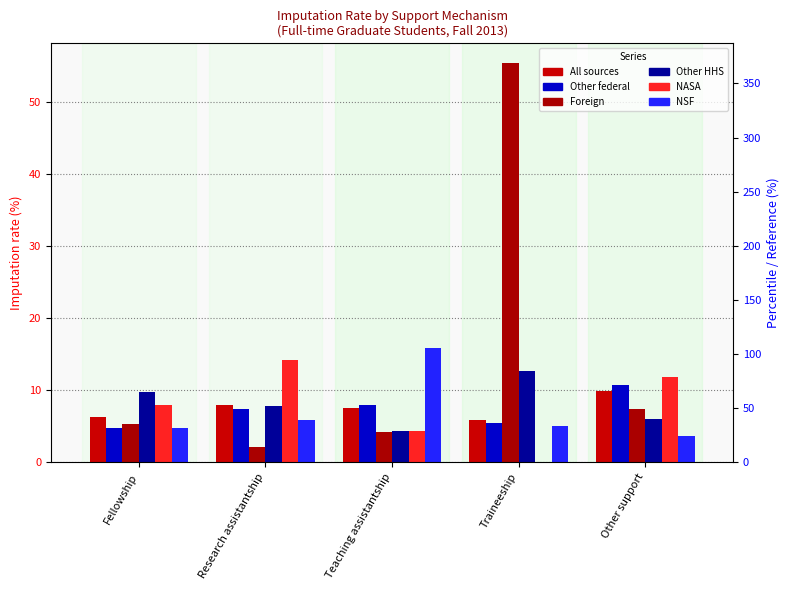

Which series changed the most between Fellowship and Traineeship?

Foreign